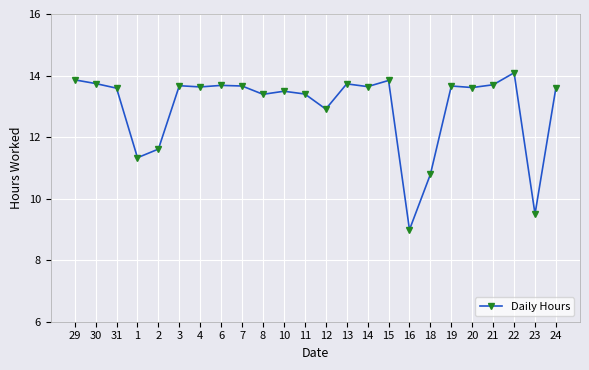

Is it true that the value at 22 is 9.3?

False